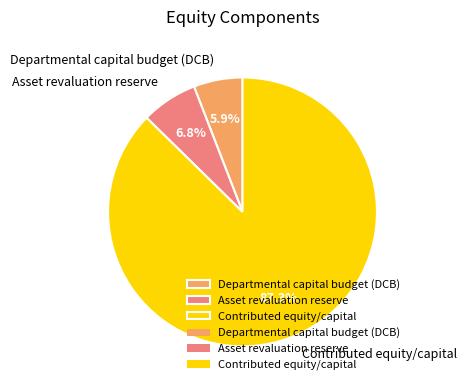

What is the ratio of the value at Departmental capital budget (DCB) to the value at Contributed equity/capital?

0.1